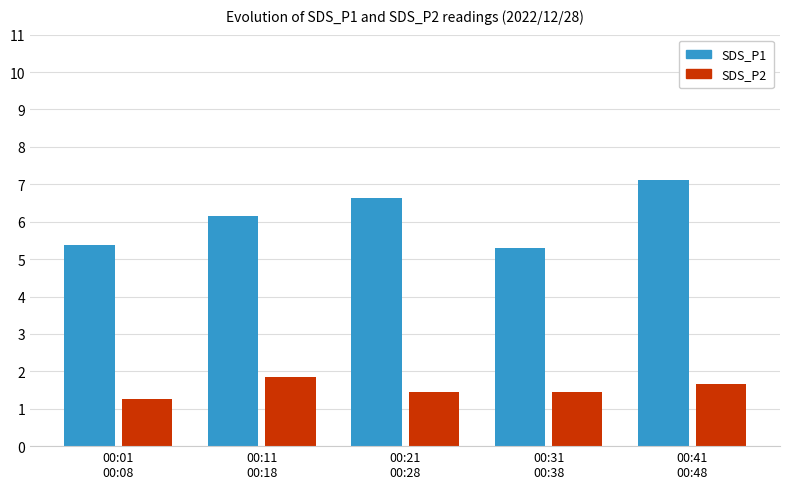

What is the smallest value displayed?

1.3